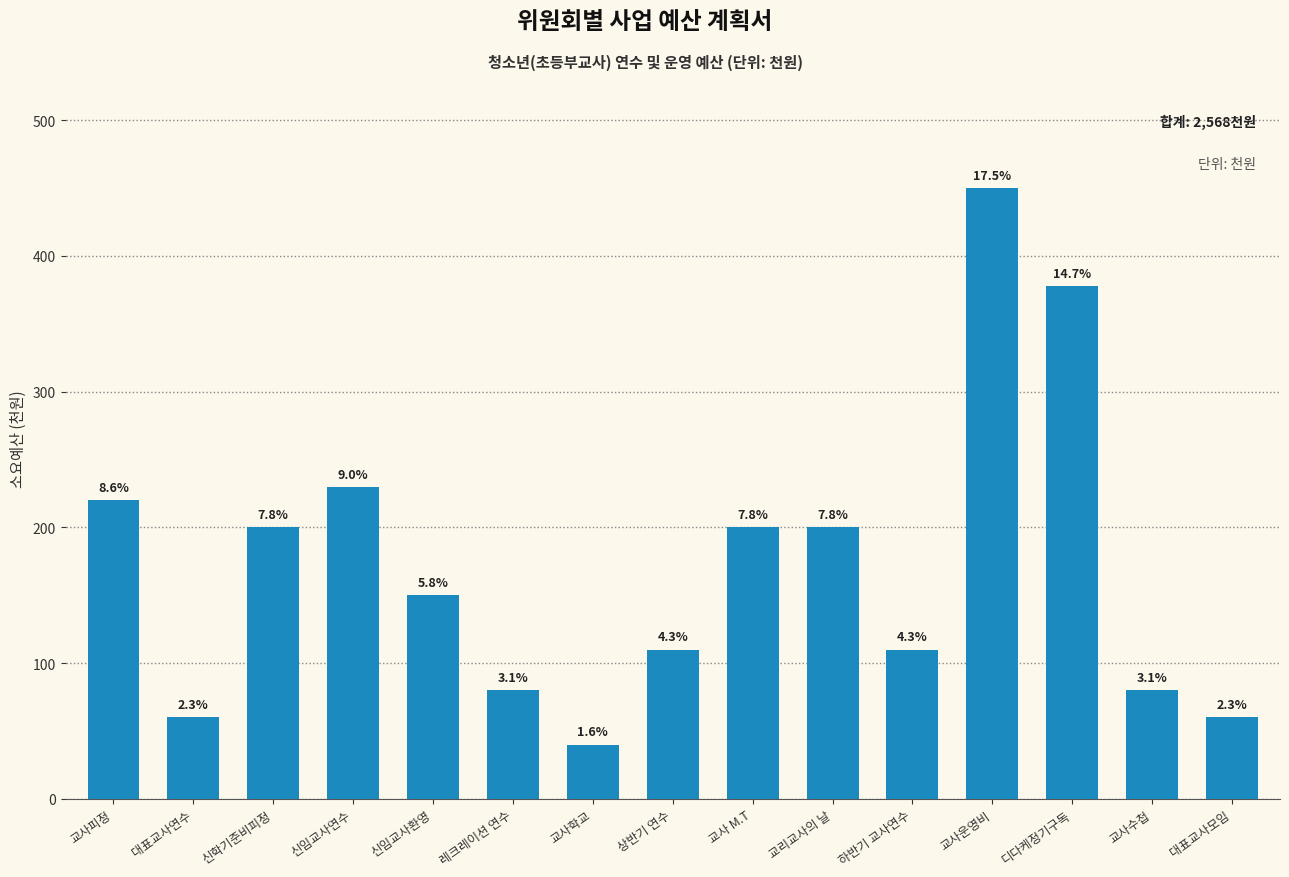

Which has a higher value, 교사 M.T or 신임교사환영?

교사 M.T